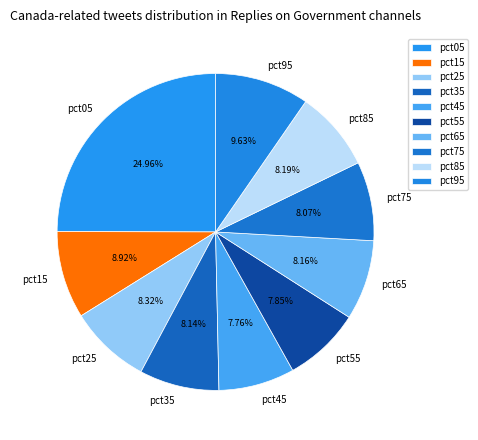

What is the total percentage of pct25 and pct15?

17.2%